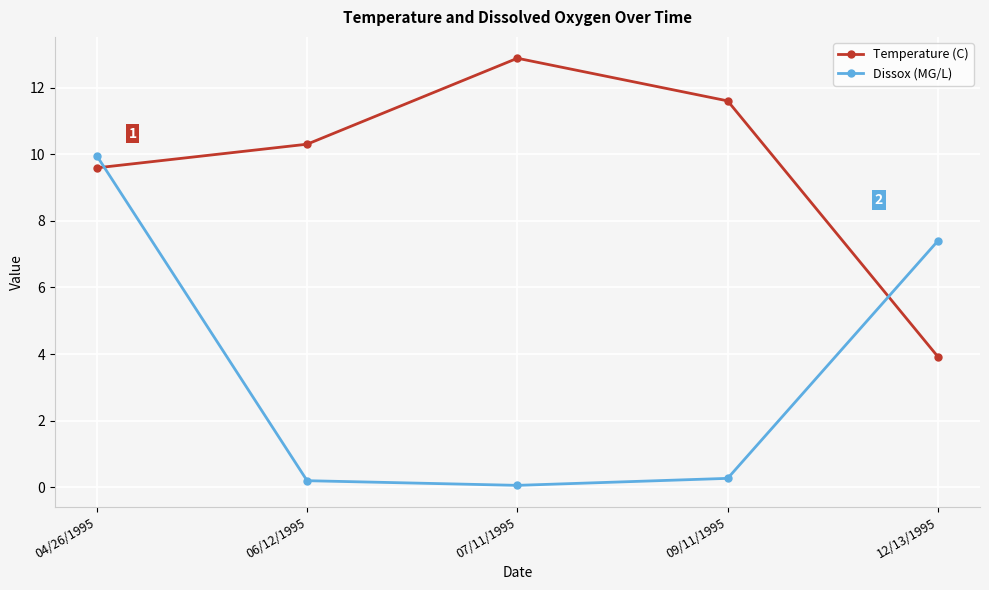

What is the label of the 1st point from the left?

04/26/1995